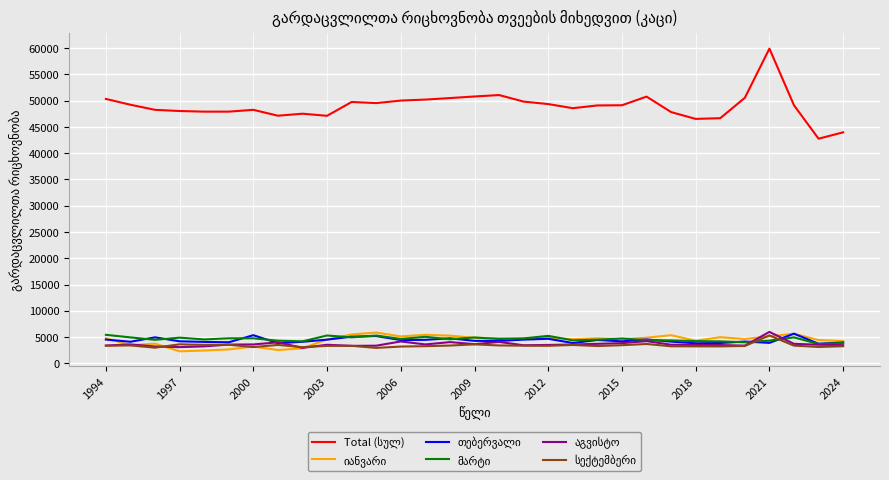

What is the minimum value shown in the chart?

2281